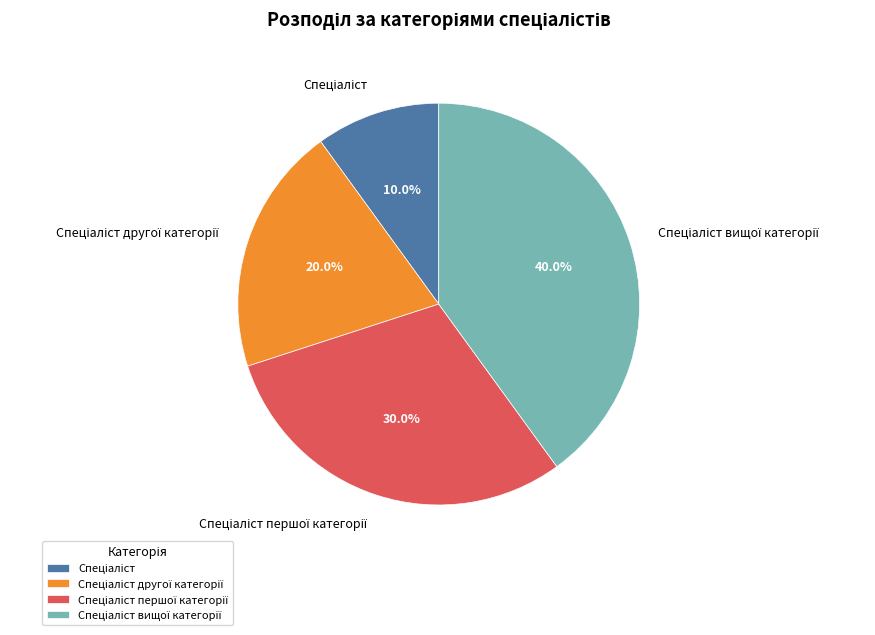

Does any single category account for the majority?

No